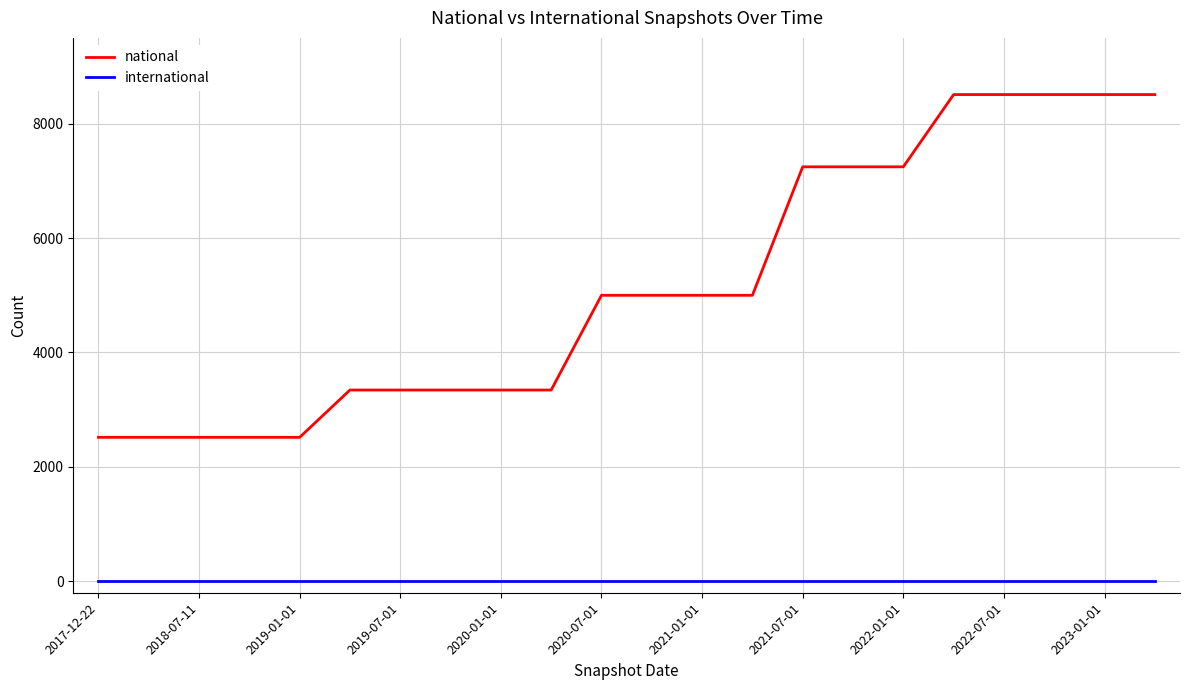

True or false: national and international intersect in this chart.

False